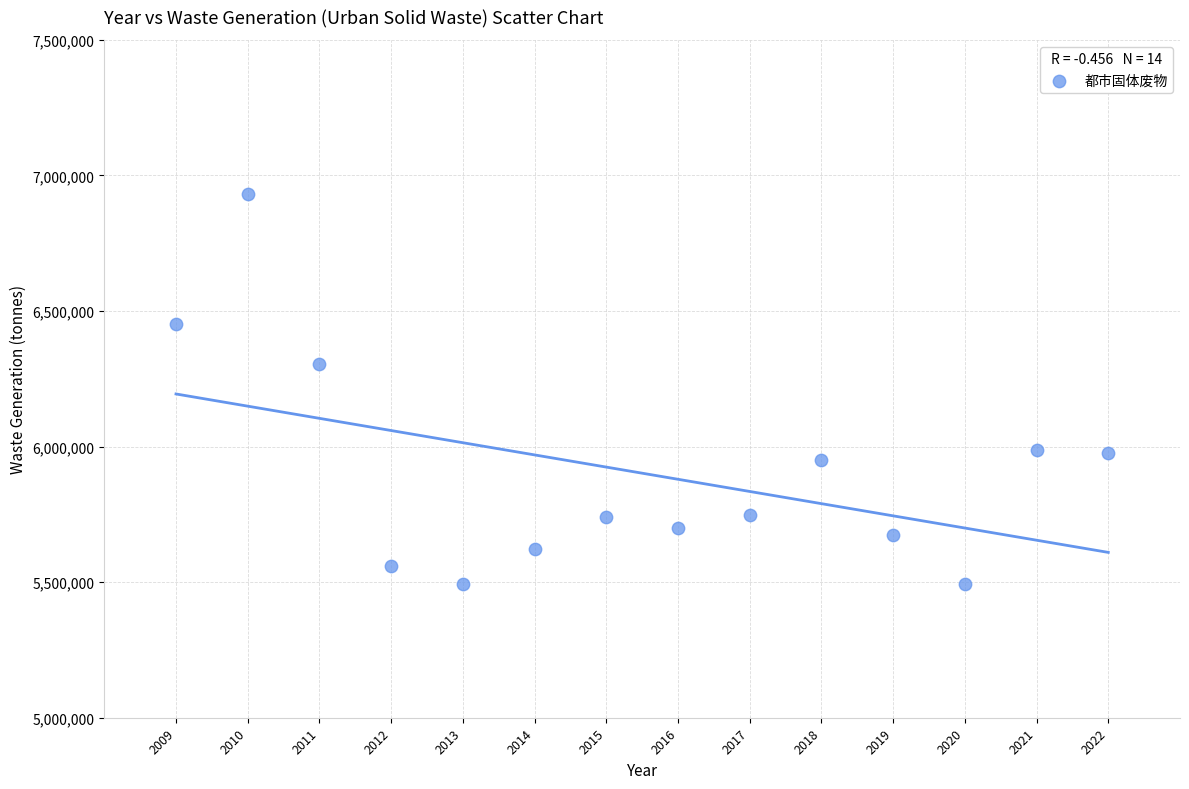

What Y value in the scatter plot is closest to 6211650?

6302800